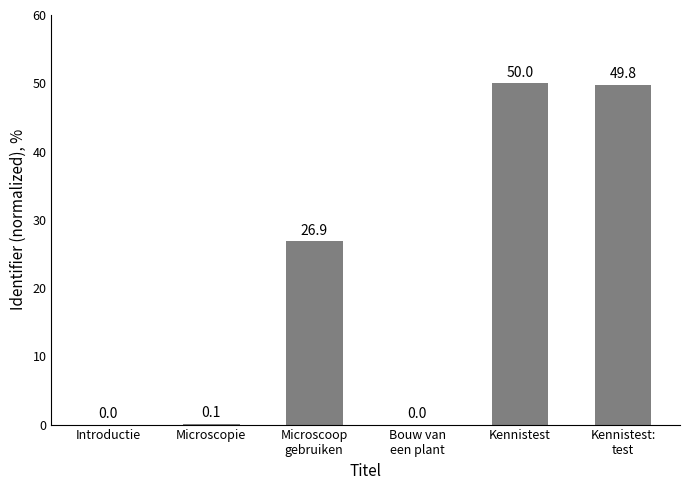

Where is the data nearest to the value 25?

Microscoop
gebruiken